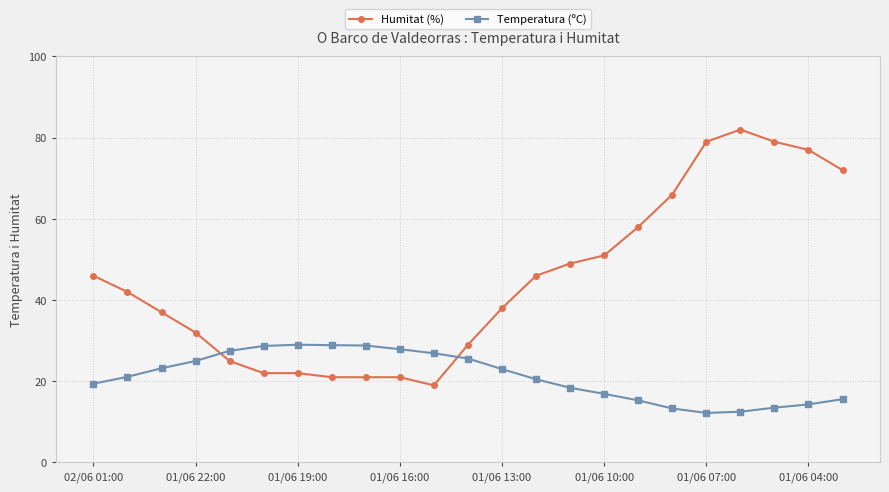

At how many categories does at least one series exceed 13?

23